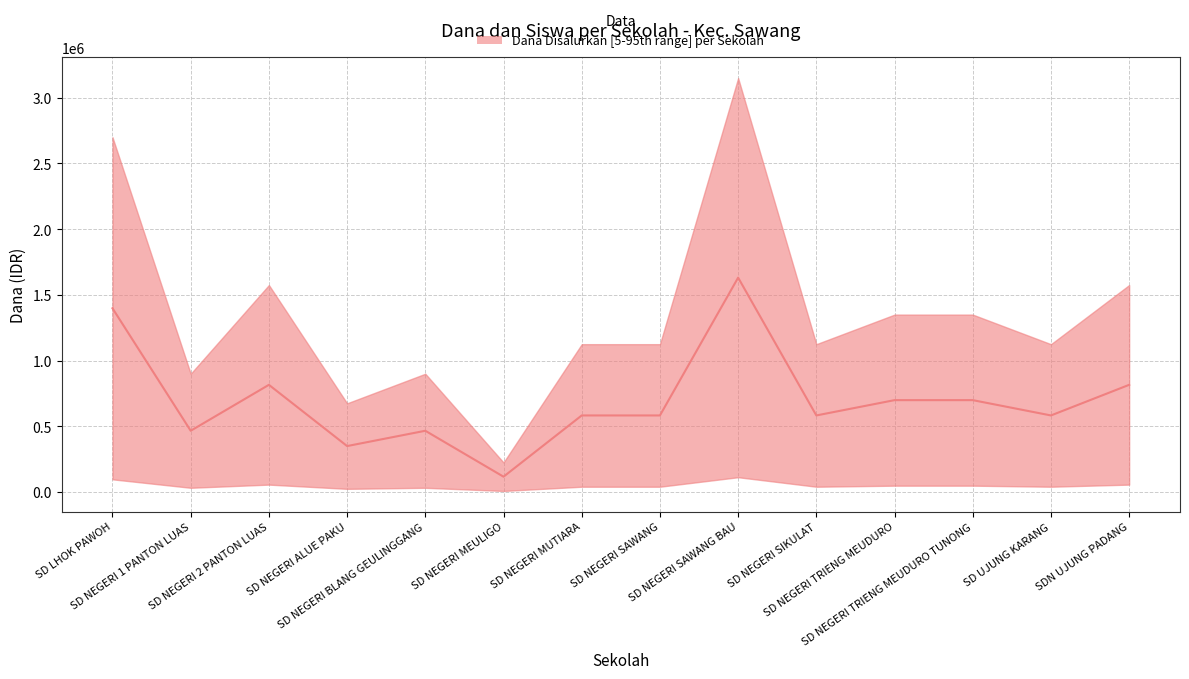

True or false: the data has more than 1 interior local peaks.

True